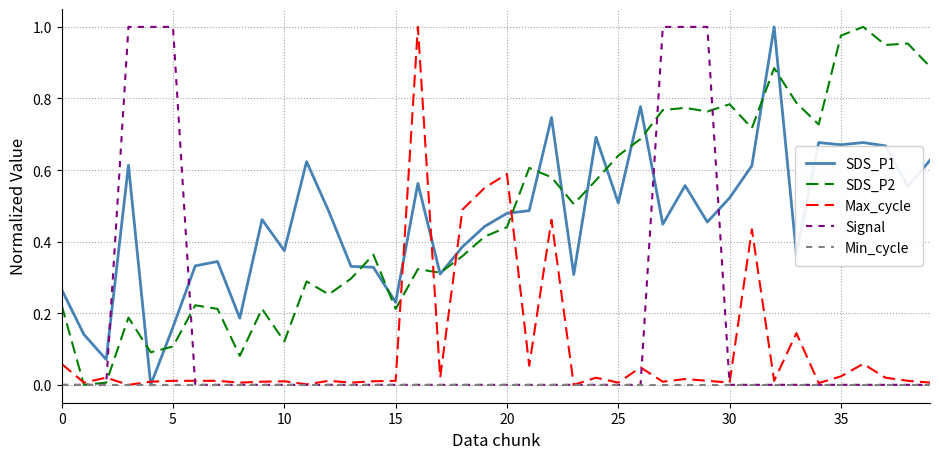

Does the chart display data point markers on the line(s)?

No